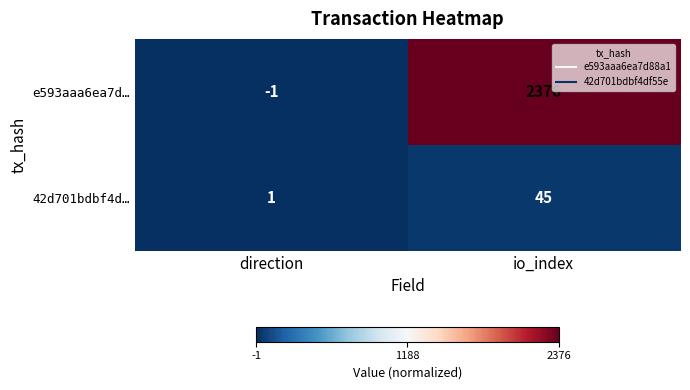

Rank the series by their average value, from lowest to highest.

42d701bdbf4d…, e593aaa6ea7d…